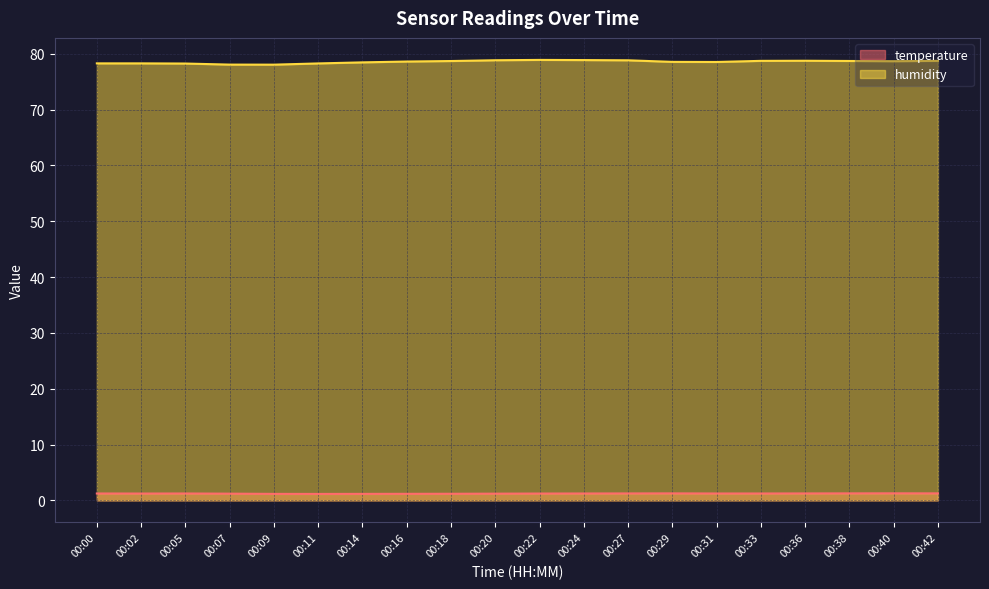

Which category has the lowest value across all series?

00:11